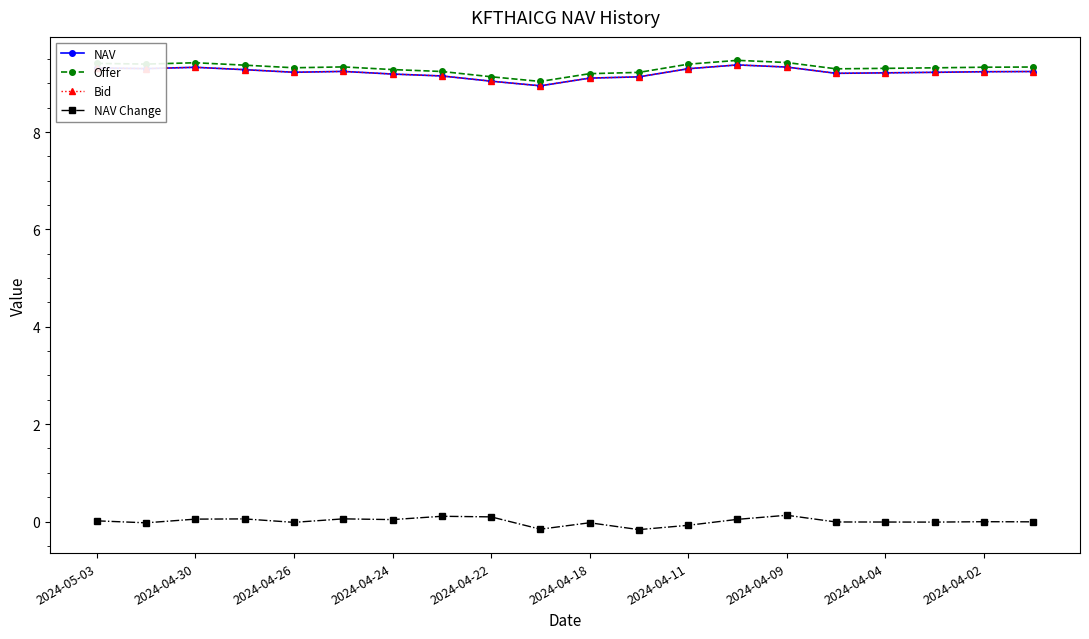

Does the chart have visible grid lines?

No